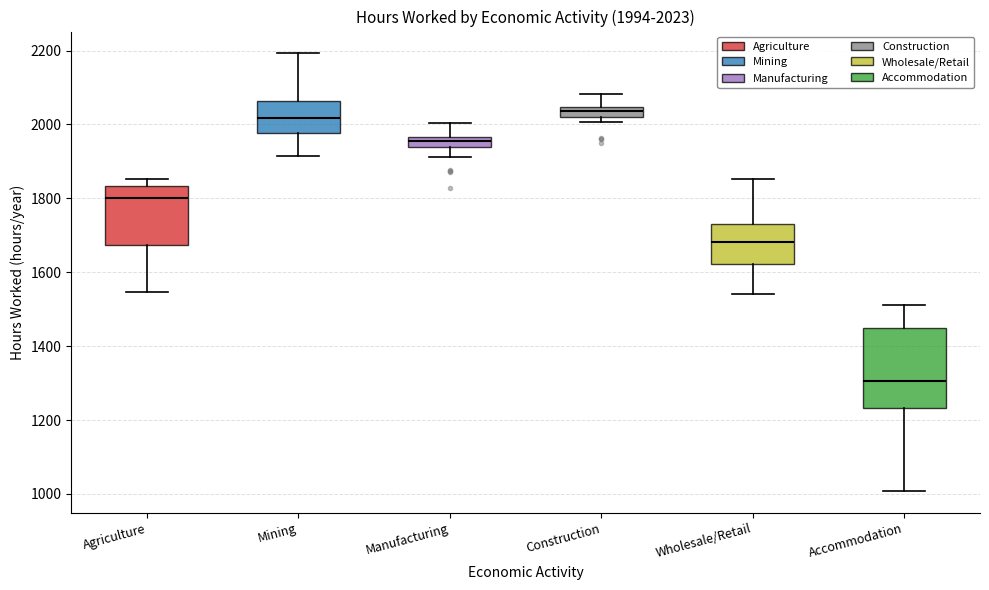

Which box is the tallest, from its lower edge to its upper edge?

Accommodation